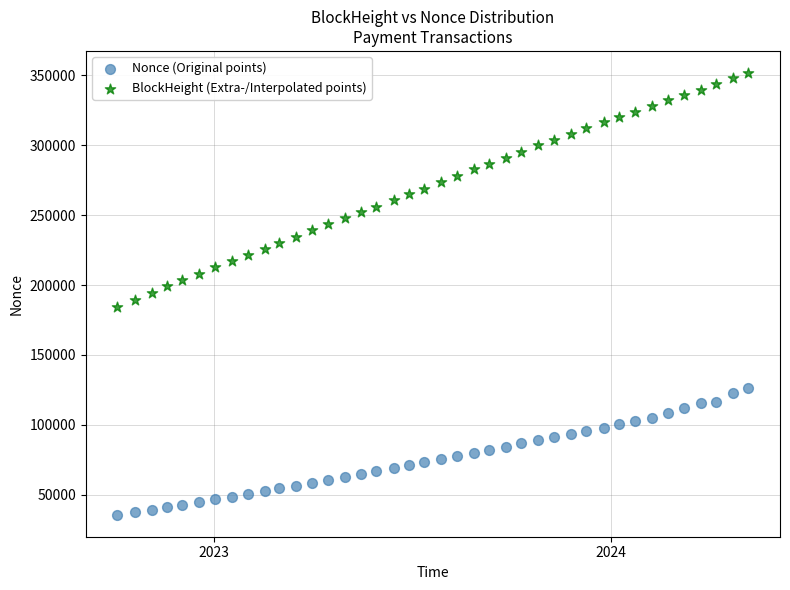

Across all data points, what is the range of Y values (max minus min)?

316059